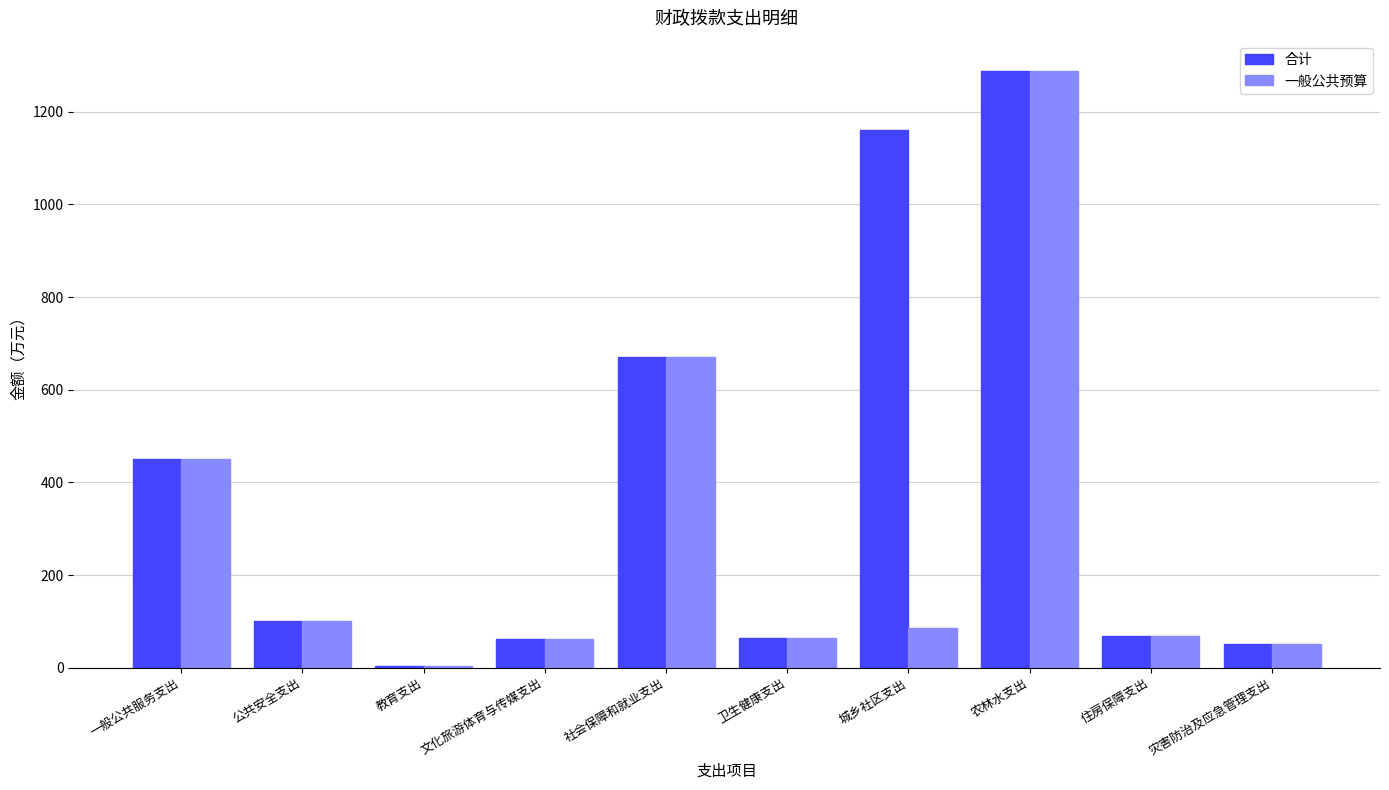

True or false: 合计 has a value of 61.6 at 文化旅游体育与传媒支出.

True